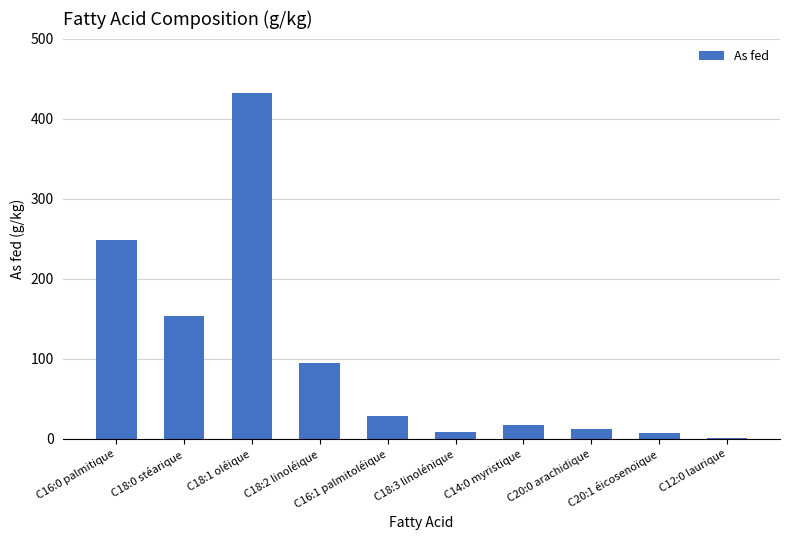

What is the greatest value displayed?

432.0